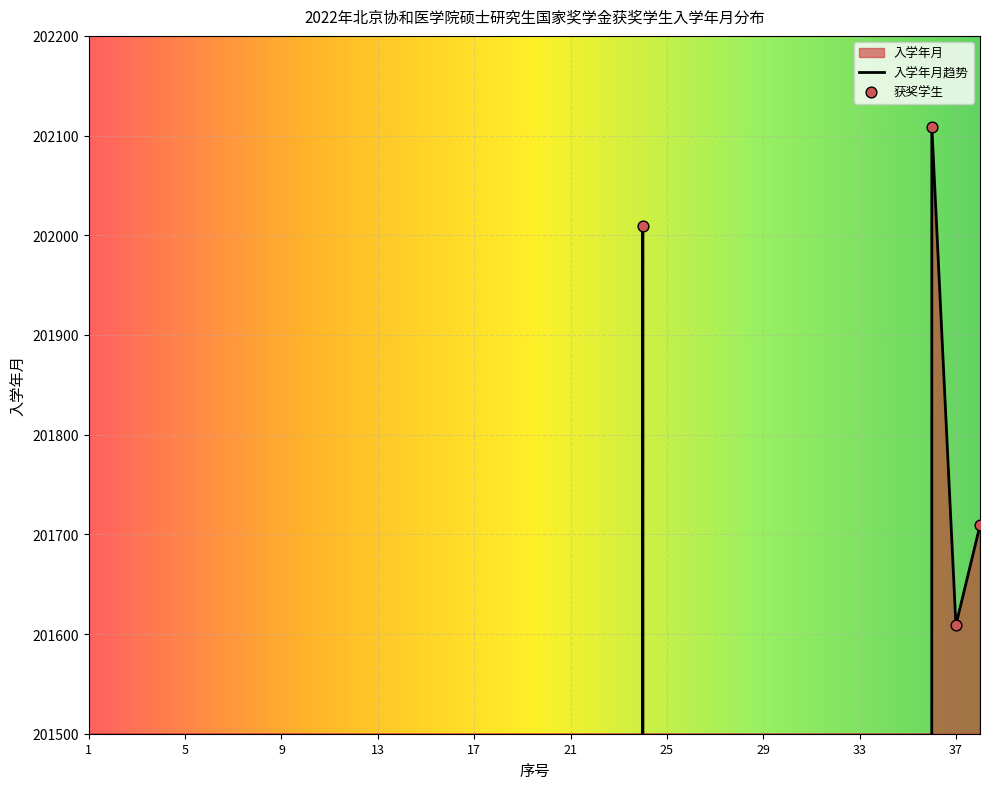

What is the change in value from 4 to 23?

-1